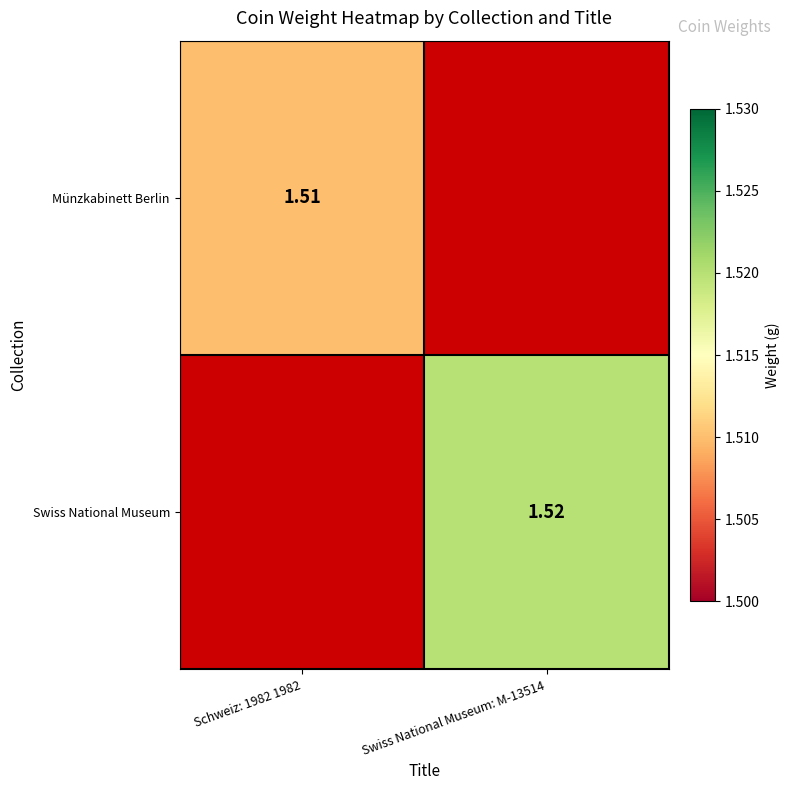

Which series has the largest range (max minus min)?

Münzkabinett Berlin